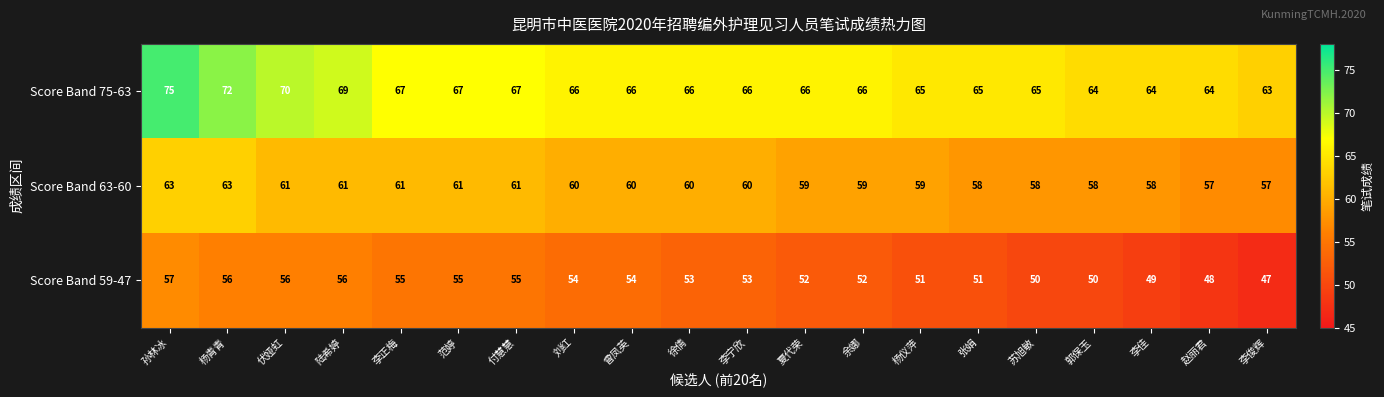

Is the value of Score Band 75-63 at 付慧慧 greater than the value of Score Band 59-47 at 夏代荣?

Yes